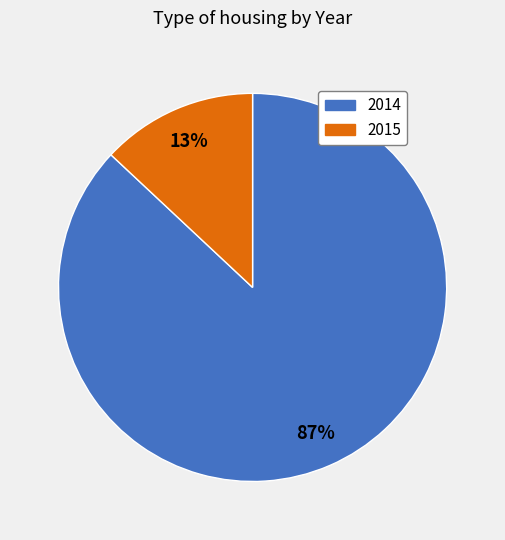

Does 2015 account for over 50% of the chart?

No